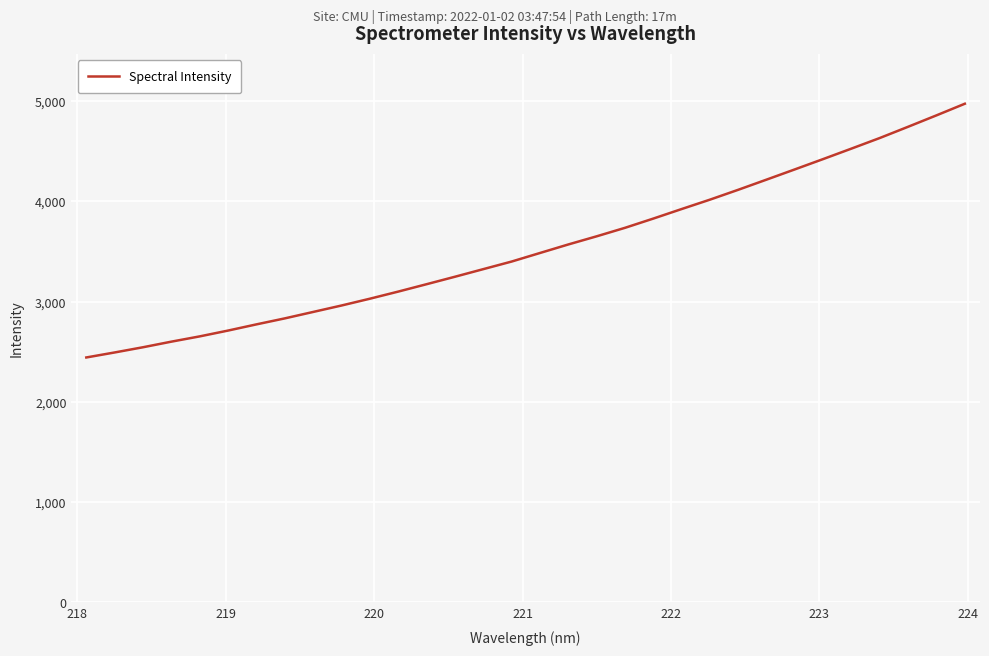

What is the greatest value displayed?

4974.8